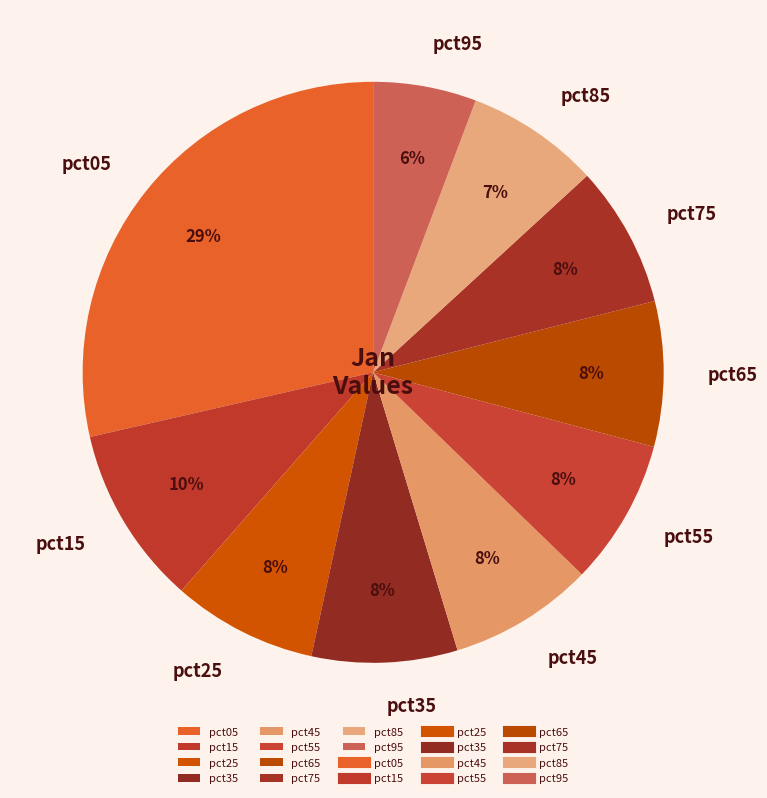

Is there a majority slice in this chart?

No